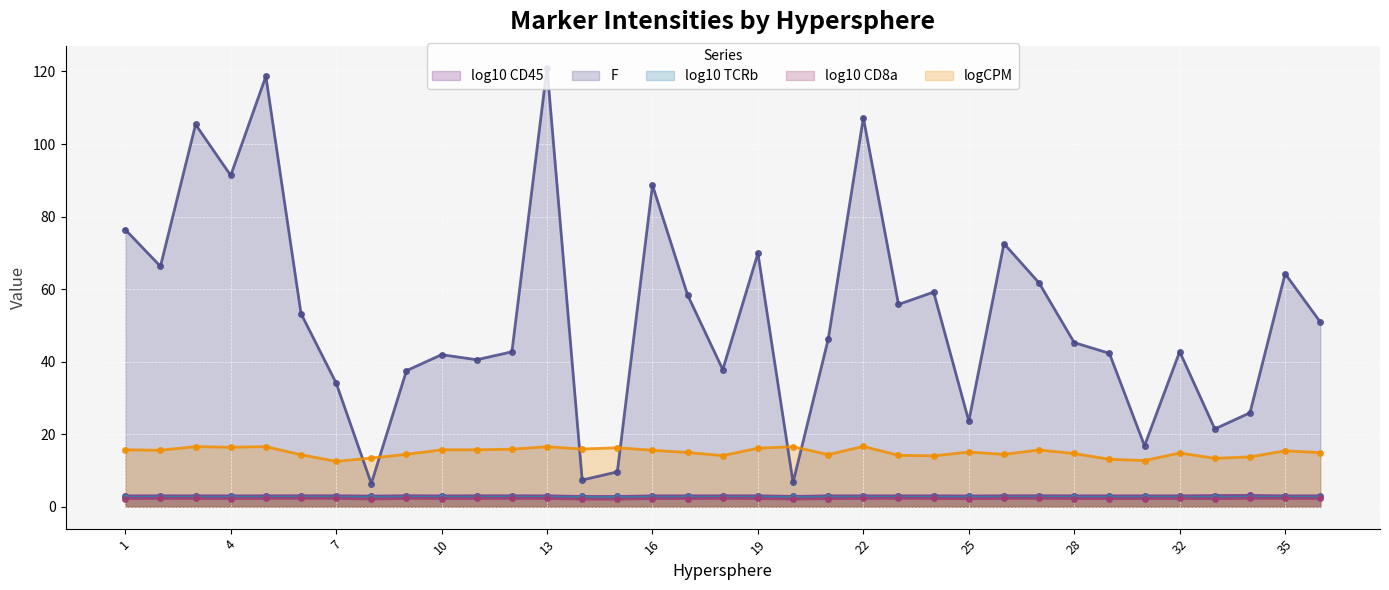

Is the value of F at 9 greater than the value of log10 CD8a at 36?

Yes